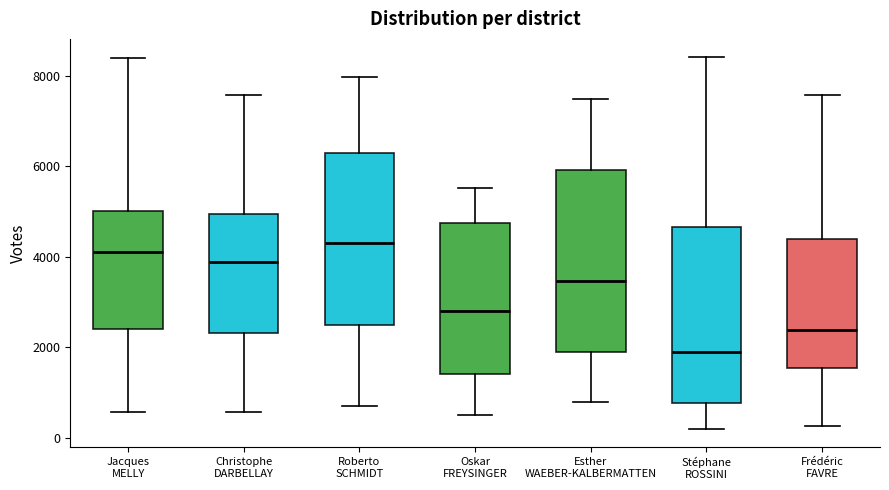

Reading left to right, read every box against the y-axis: the position of its median line, the range the box covers, and the ends of its whiskers. The values are not printed on the chart, so give them approximately, as read against the axis.

Jacques MELLY: median 4200, box 2400 to 5000, whiskers 600 to 8400
Christophe DARBELLAY: median 3800, box 2400 to 5000, whiskers 600 to 7600
Roberto SCHMIDT: median 4400, box 2400 to 6200, whiskers 800 to 8000
Oskar FREYSINGER: median 2800, box 1400 to 4800, whiskers 400 to 5600
Esther WAEBER-KALBERMATTEN: median 3400, box 1800 to 6000, whiskers 800 to 7400
Stéphane ROSSINI: median 1800, box 800 to 4600, whiskers 200 to 8400
Frédéric FAVRE: median 2400, box 1600 to 4400, whiskers 200 to 7600